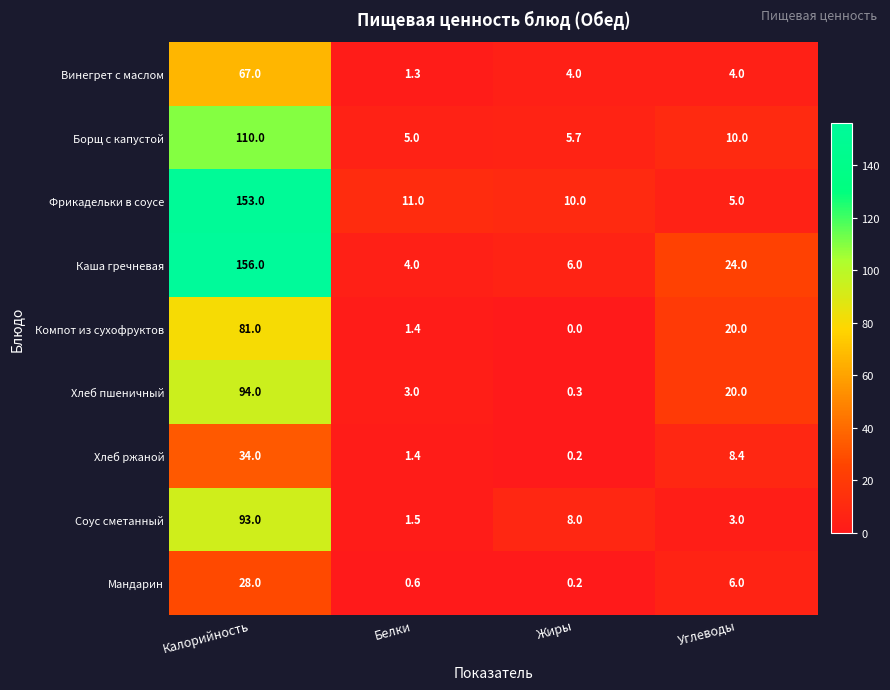

What value does the Борщ с капустой series have at Жиры?

5.7